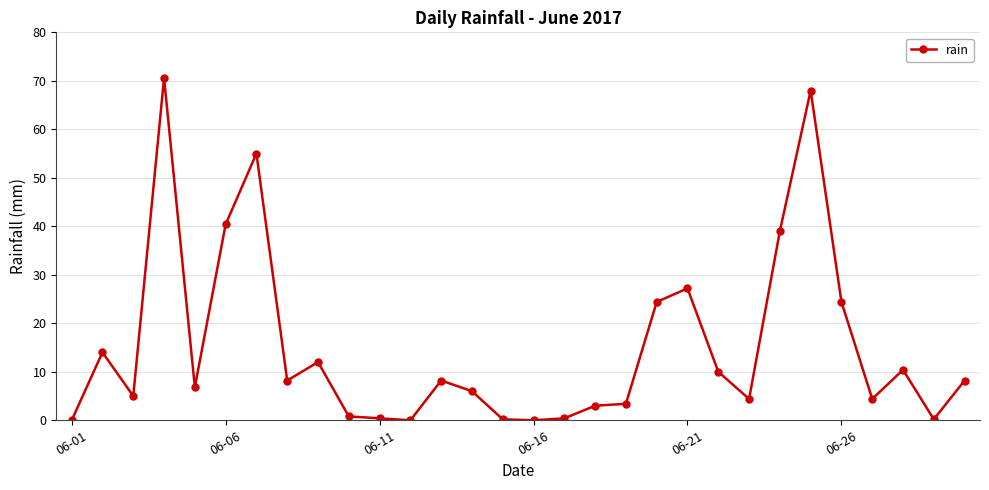

True or false: there are more than 0 points higher than both neighbors.

True